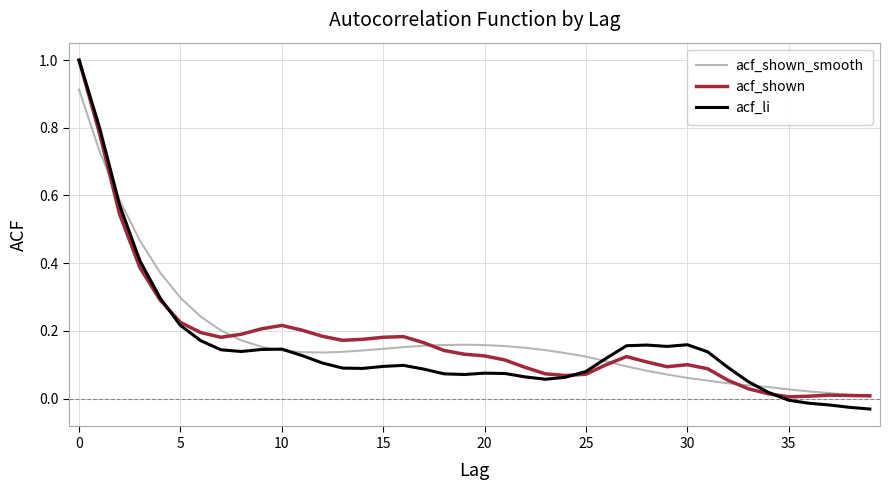

Which series has the largest range (max minus min)?

acf_li